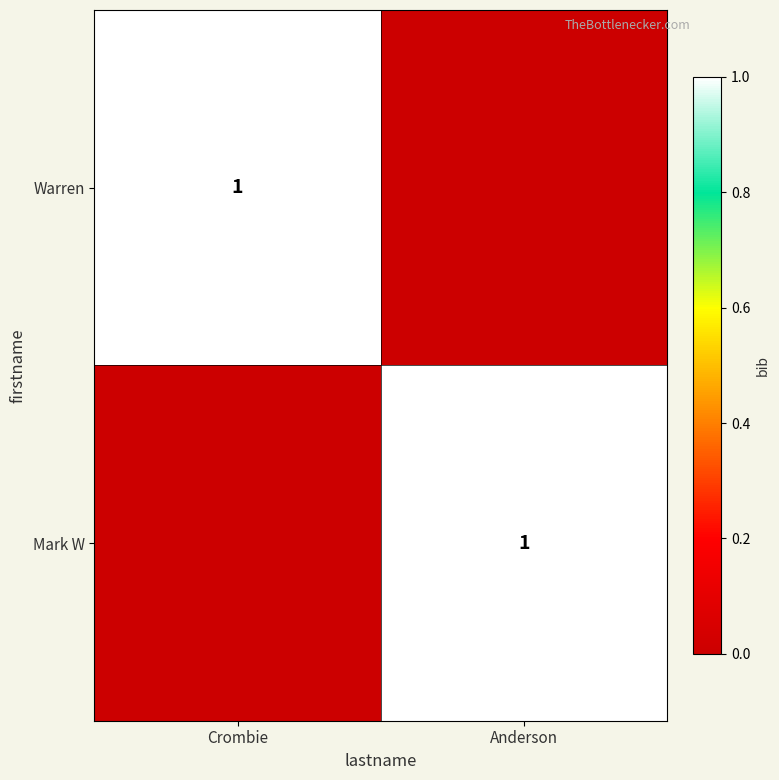

At which category is the sum across all series the highest?

Crombie